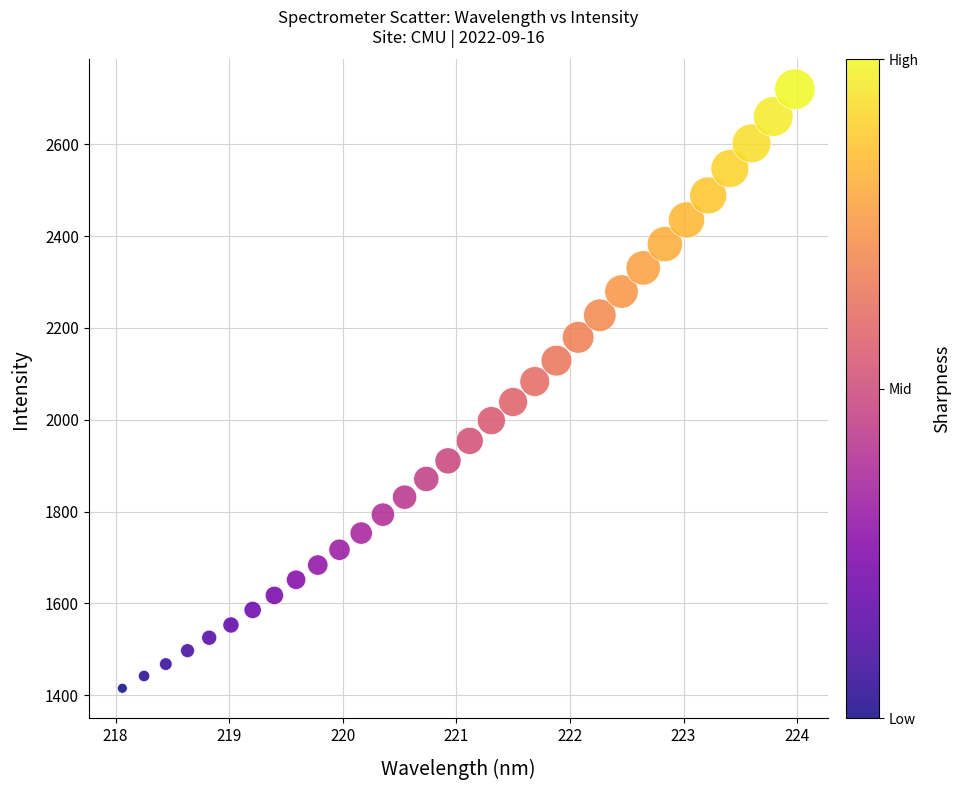

What is the range of Y values (max minus min)?

1304.7